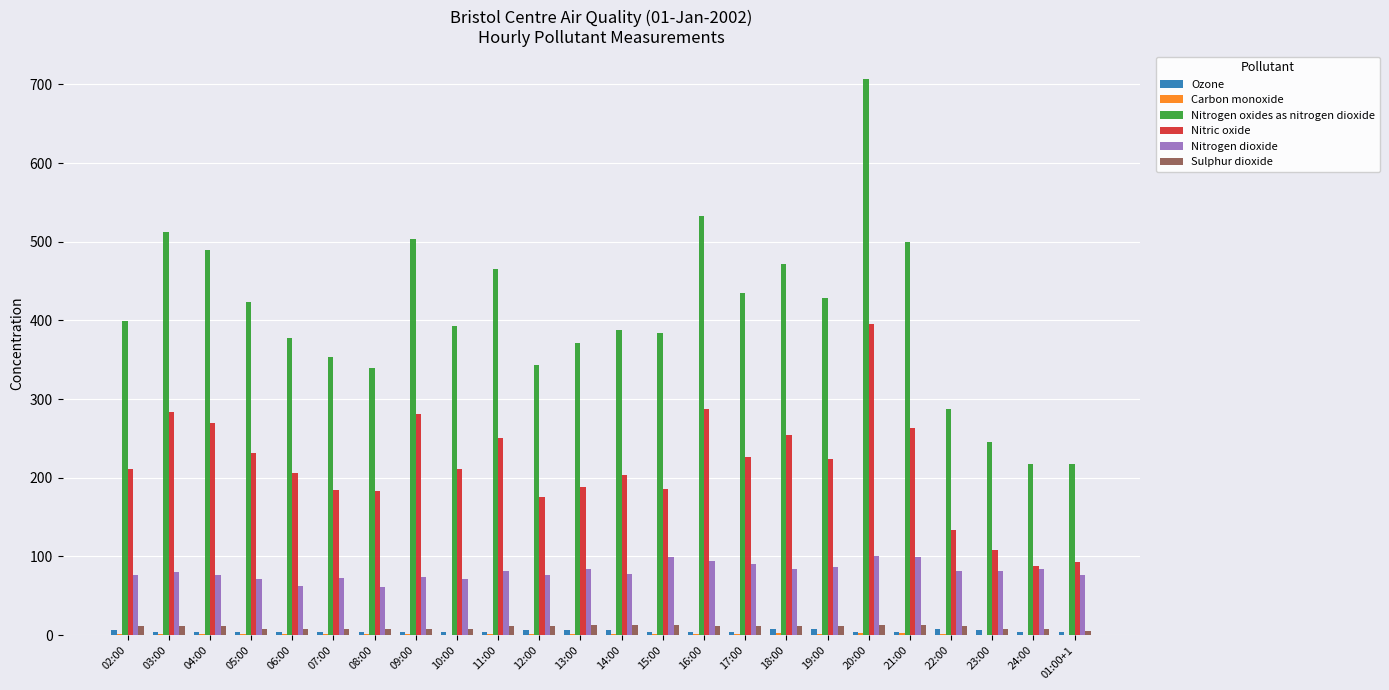

Between 12:00 and 16:00, which series saw the biggest shift?

Nitrogen oxides as nitrogen dioxide